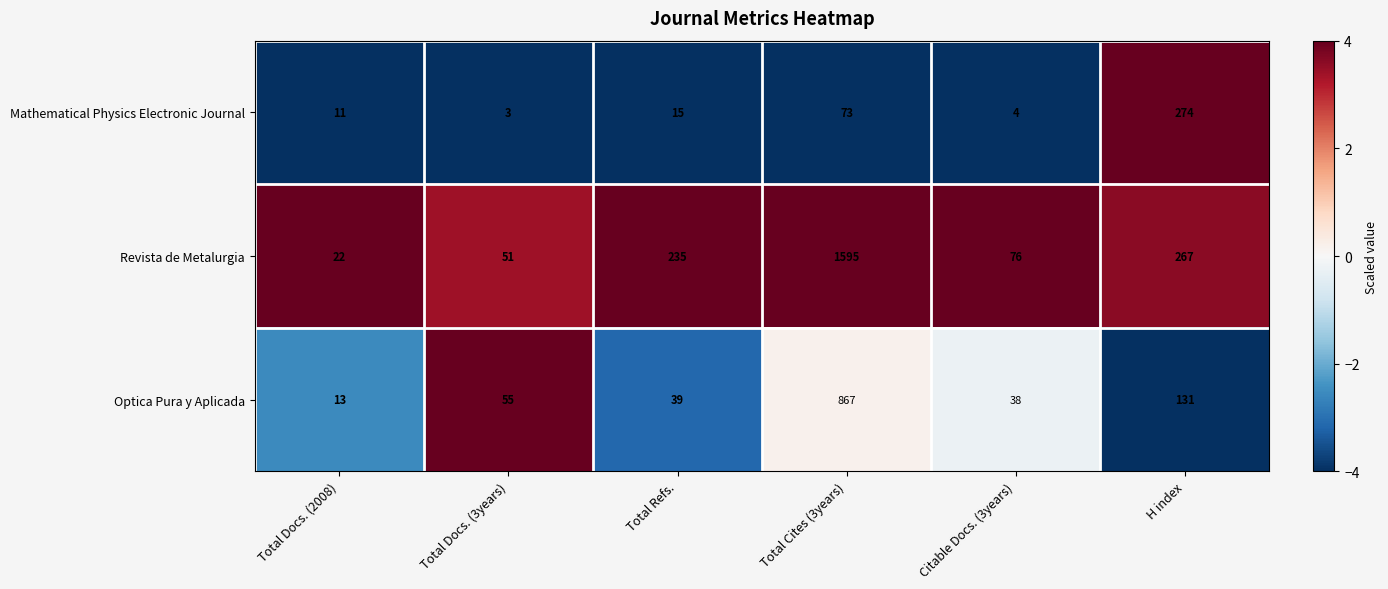

At which category is the sum across all series the highest?

Total Cites (3years)